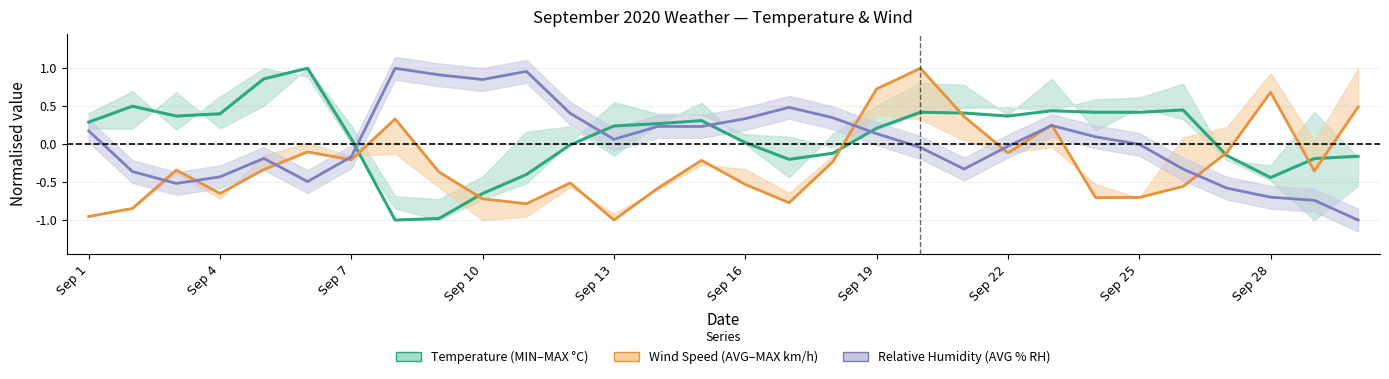

The Wind Speed (AVG km/h) series shows 0.5 at 29. True or false?

True